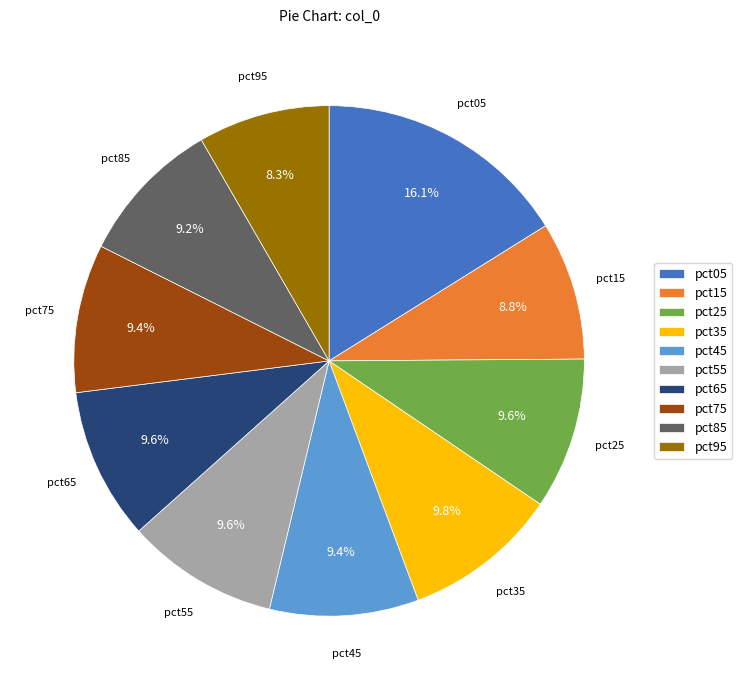

Which category has the biggest portion of the pie?

pct05